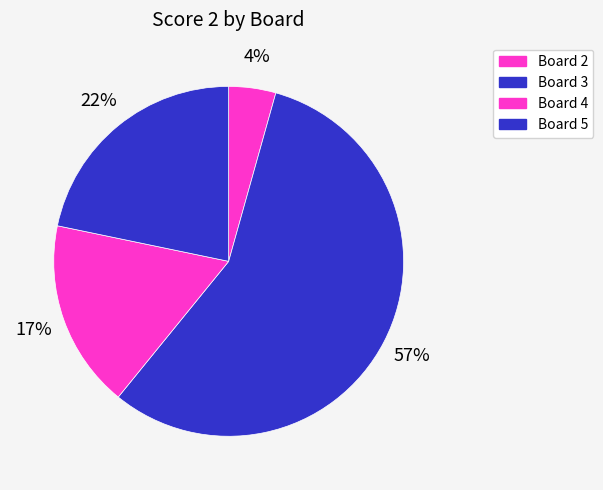

Which category accounts for the majority?

Board 3